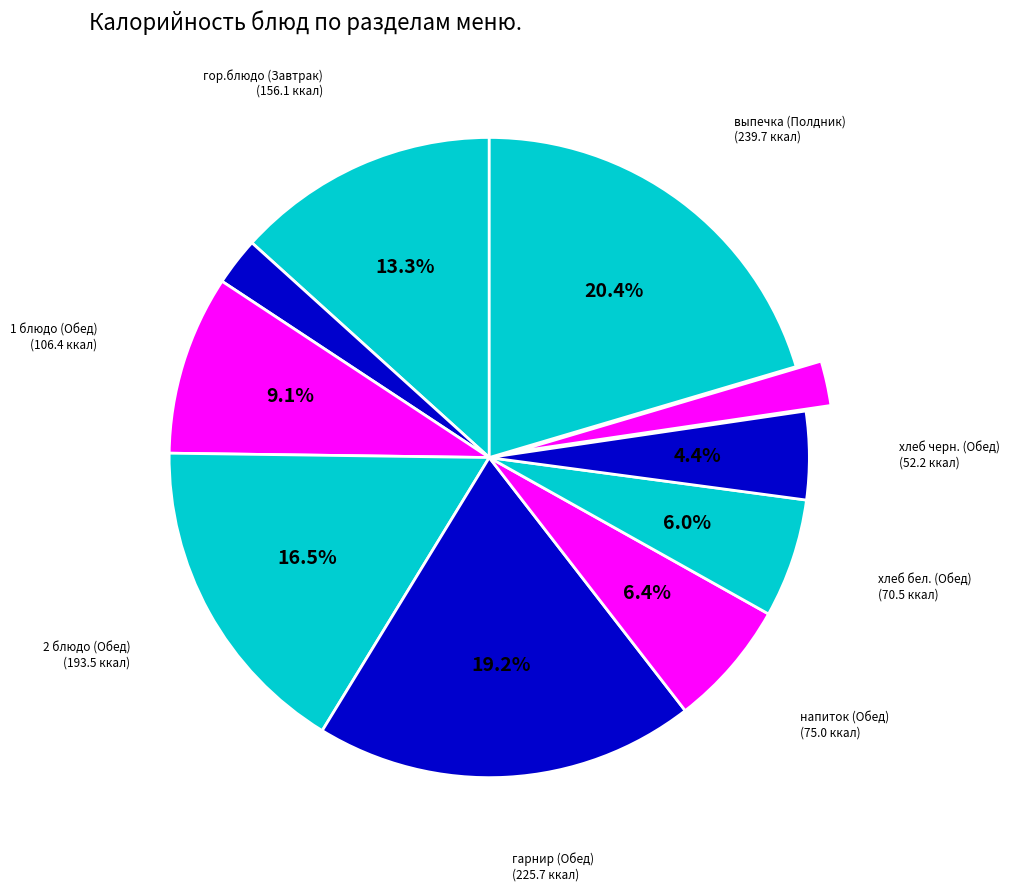

Count the number of slices in the pie.

10